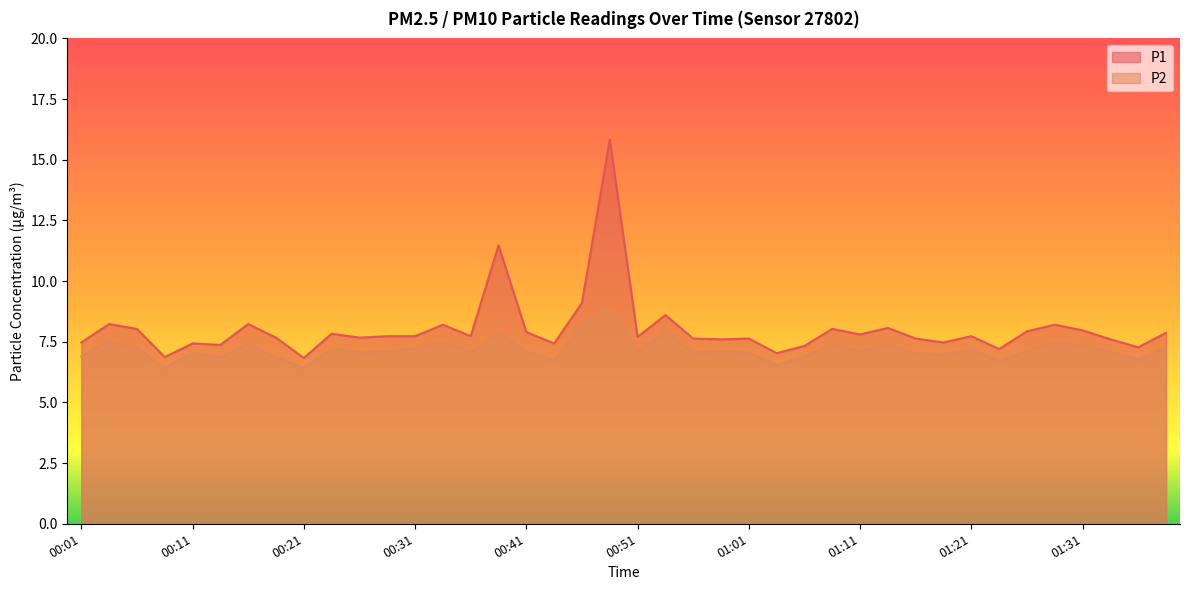

The value of P2 at 01:33 is 7.1. True or false?

True